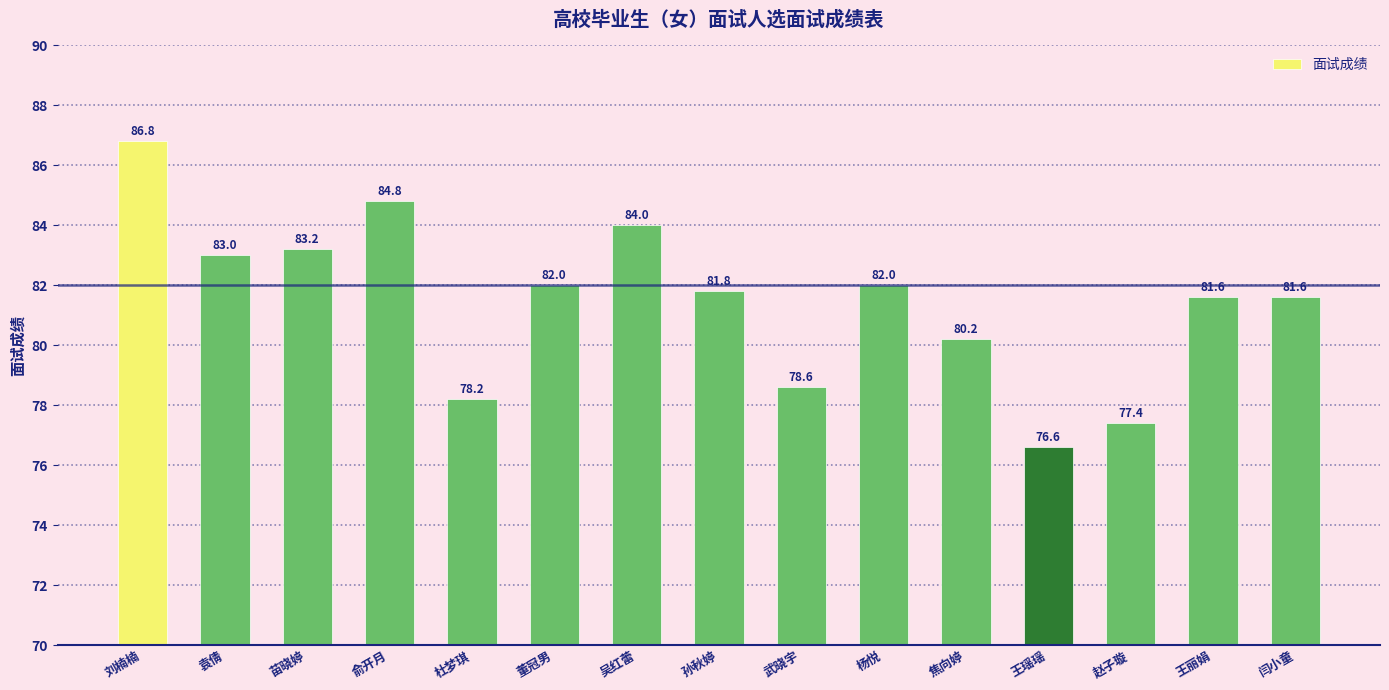

What is the sum of the values at 俞开月 and 孙秋婷?

166.6